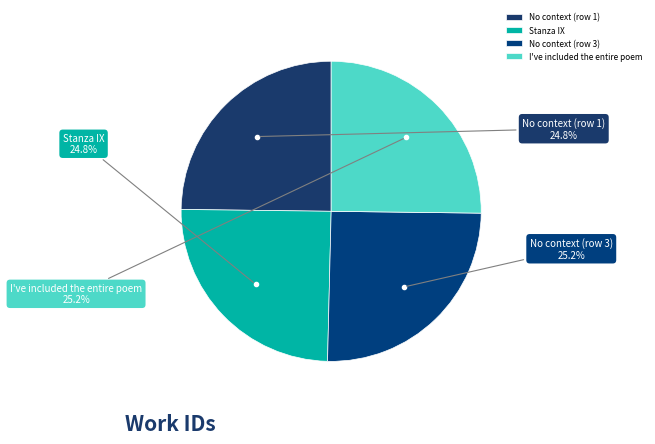

Is No context (row 1) the majority of the pie?

No